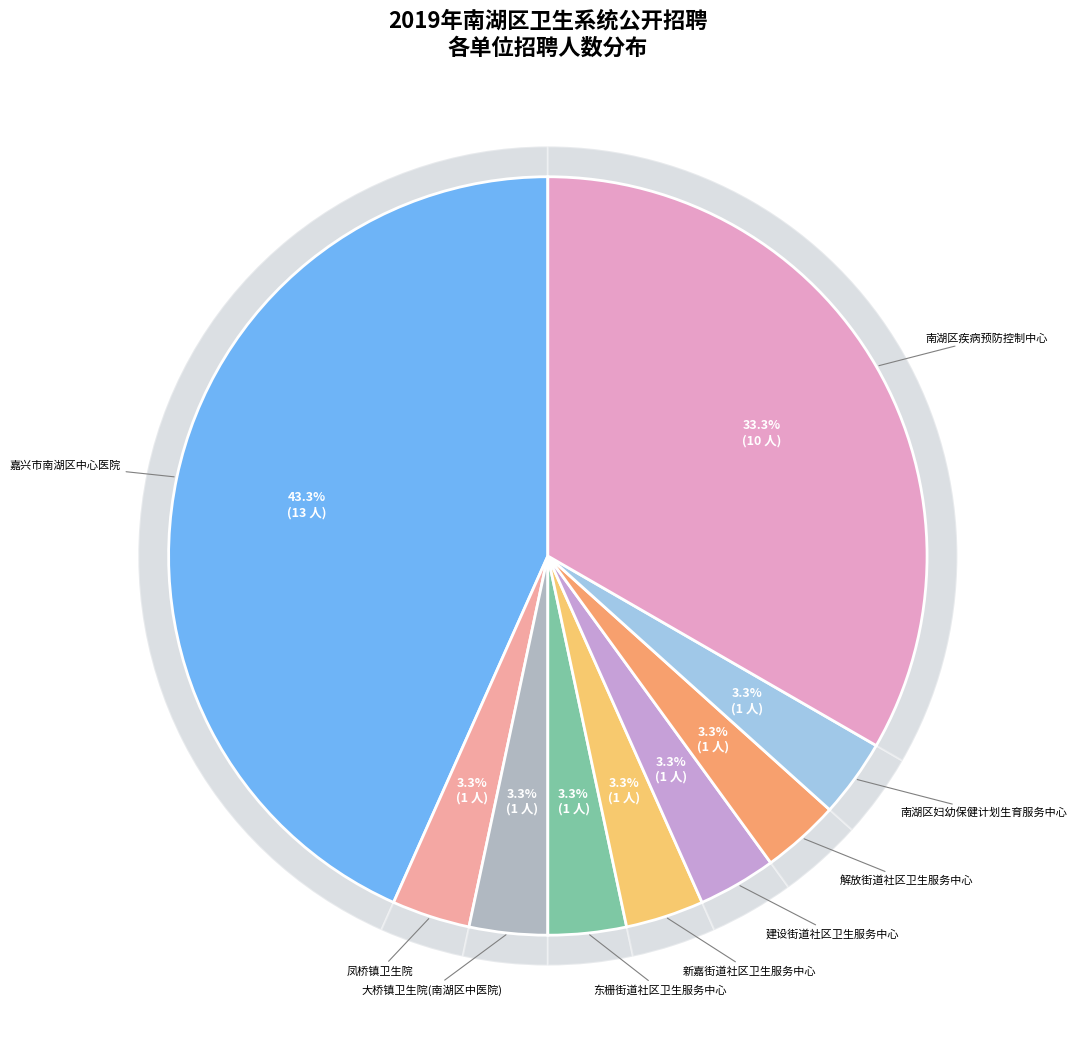

What percentage is the 凤桥镇卫生院 slice, to the nearest percent?

3%